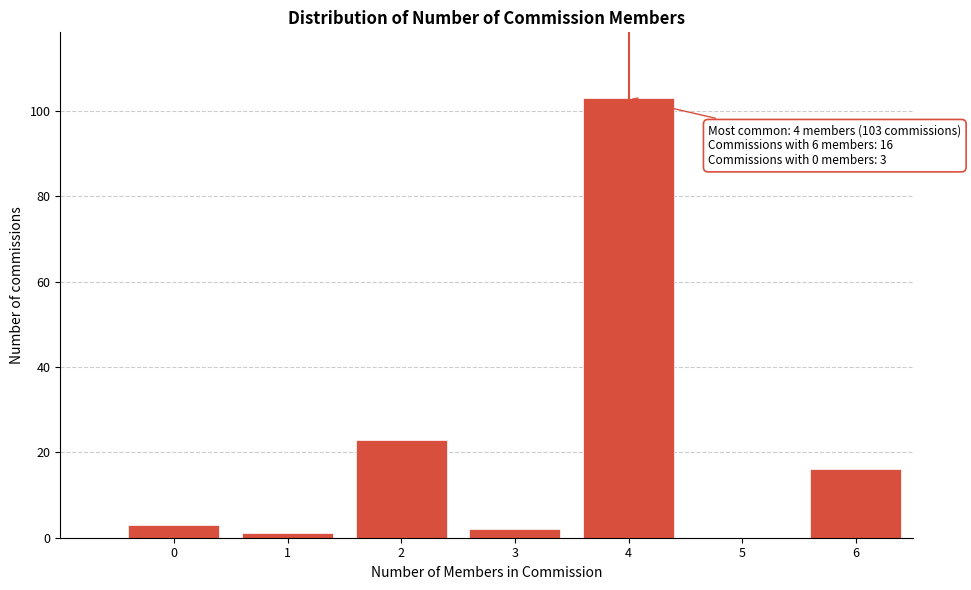

Reading right to left, extract all data points from this chart.

6=16	5=0	4=103	3=2	2=23	1=1	0=3